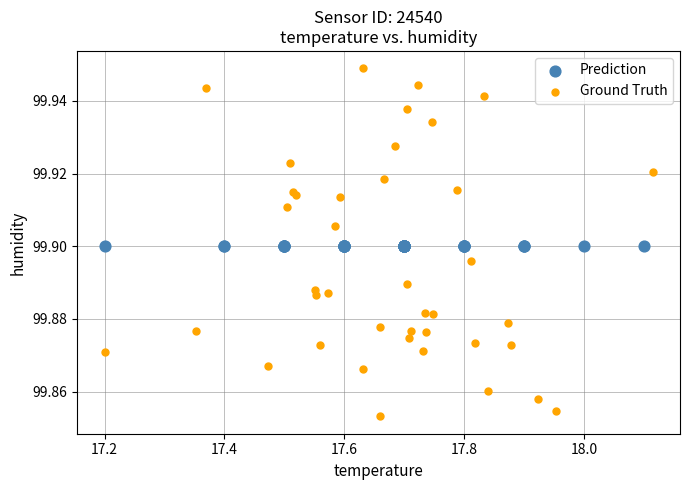

Which series reaches the maximum Y coordinate?

Ground Truth